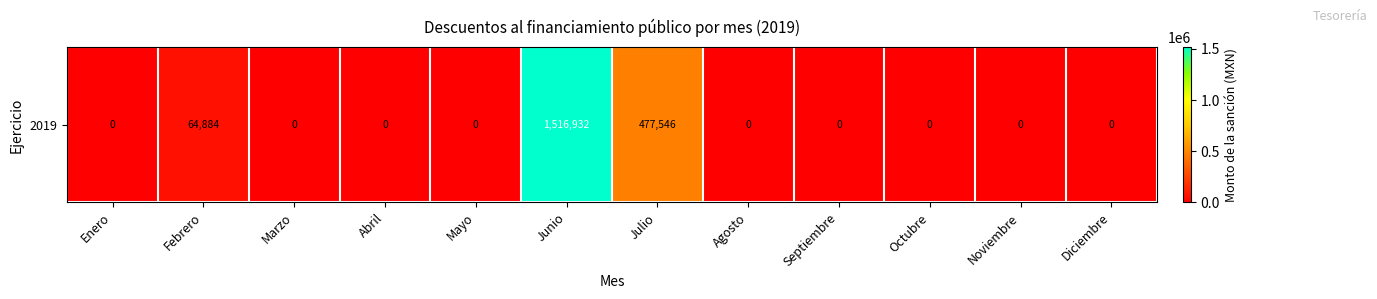

At which category does the chart reach its minimum across all series?

Enero